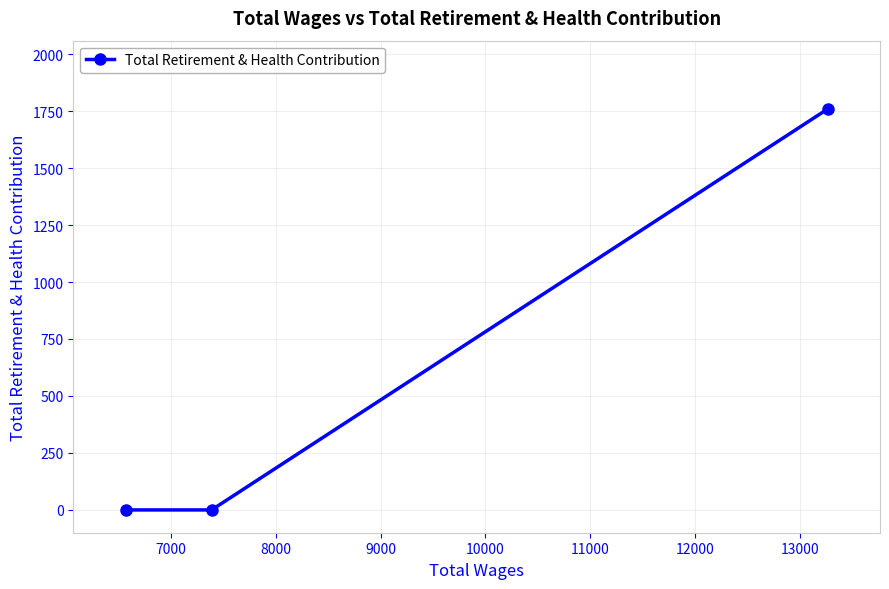

Count the values in the range 0 to 1759.

3